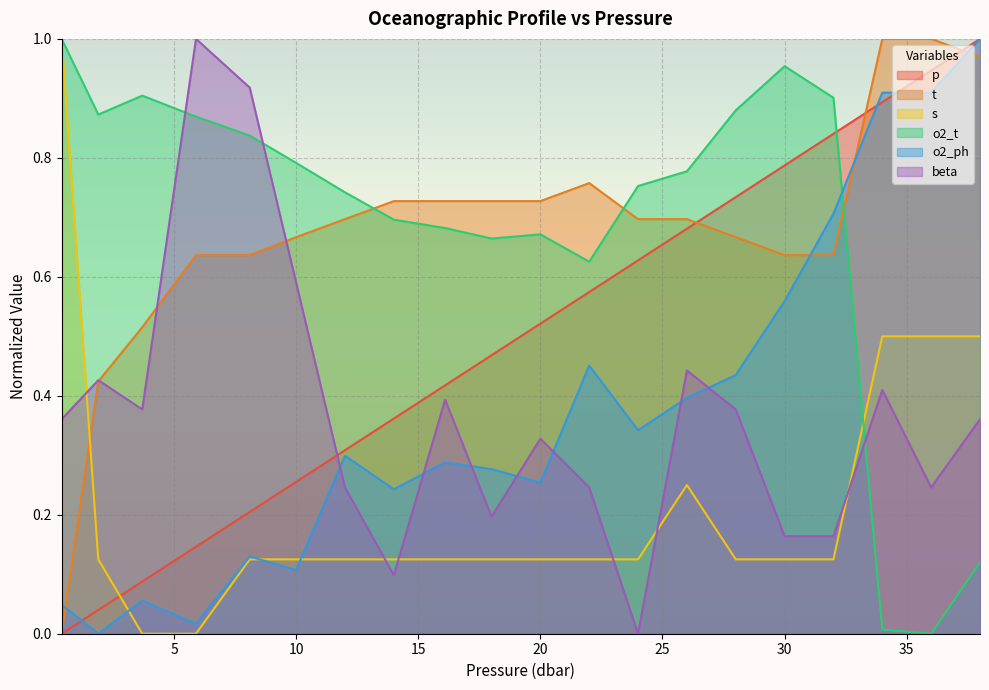

How many lines are shown in the chart?

6